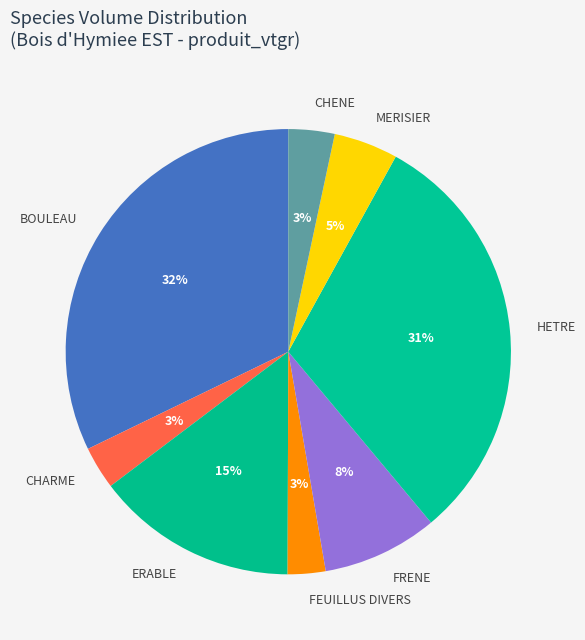

Which slice is the largest?

BOULEAU